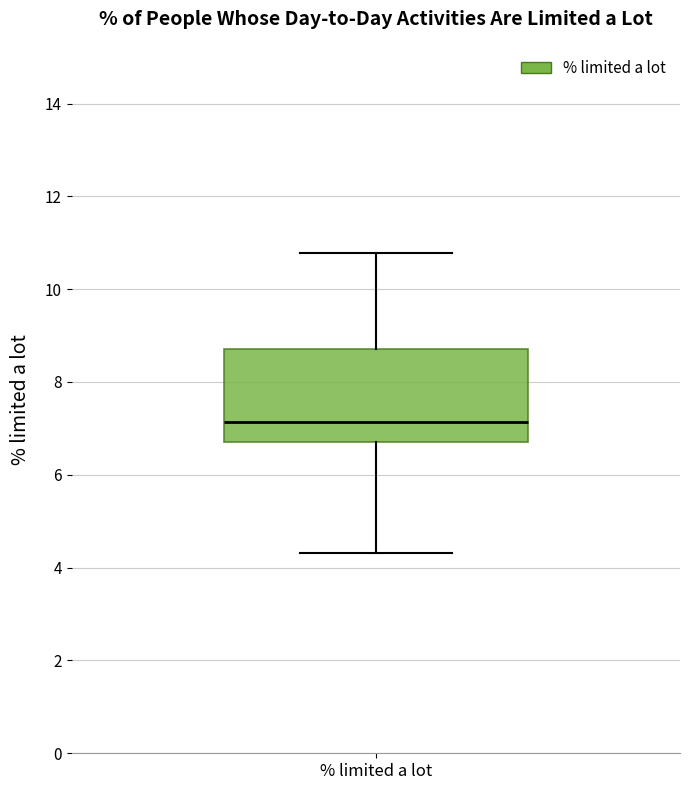

Transcribe this box plot: give where the median line is, the range the box spans, and where the two whiskers end, as read against the y-axis. The values are not printed on the chart, so give them approximately, as read against the axis.

median 7.2, box 6.8 to 8.8, whiskers 4.4 to 10.8